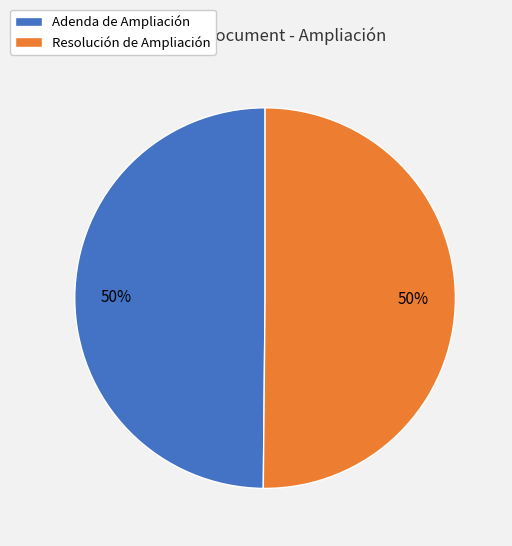

True or false: Resolución de Ampliación accounts for 57% of the total.

False